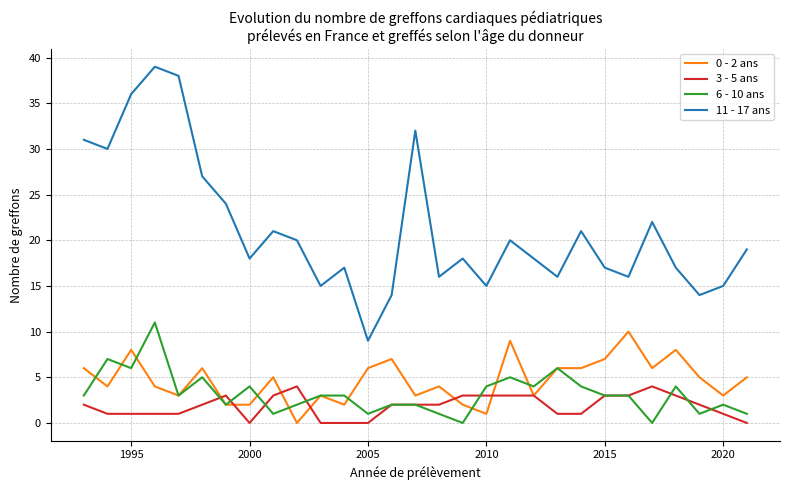

What is the highest value of the 0 - 2 ans series?

10